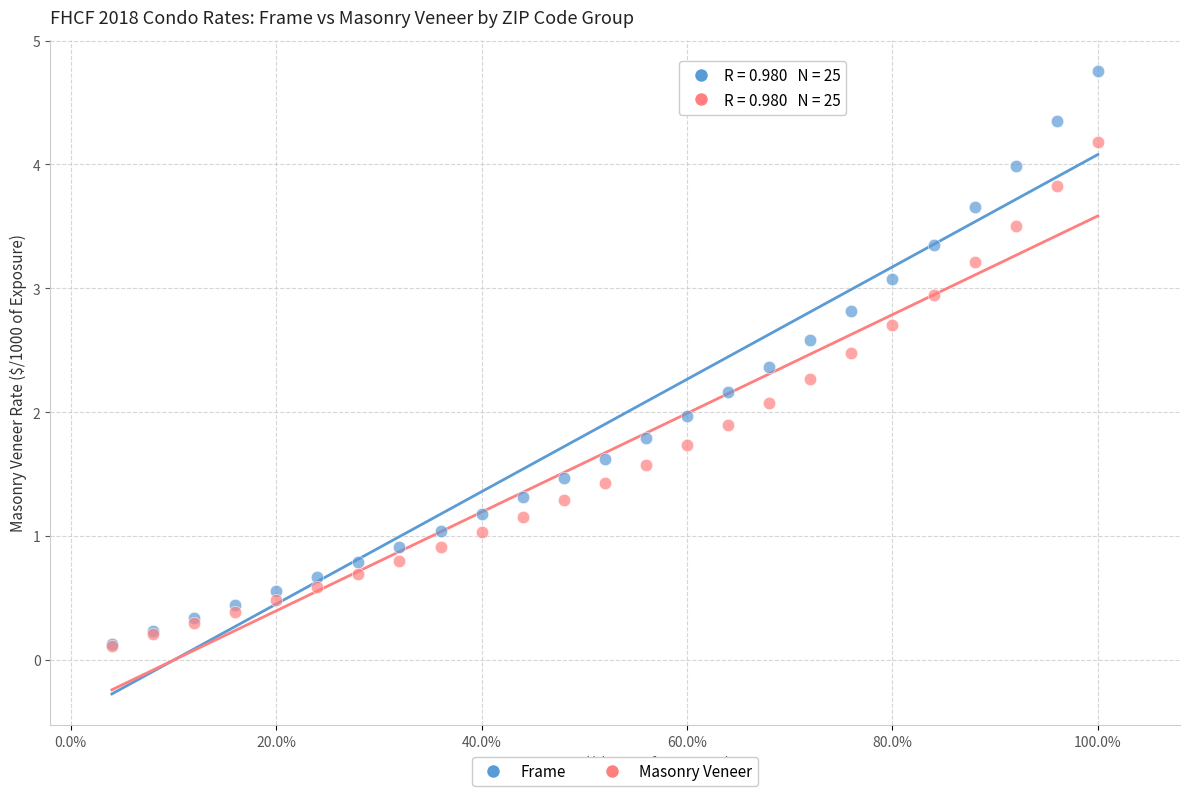

What are all the series names shown in the legend?

Frame, Masonry Veneer